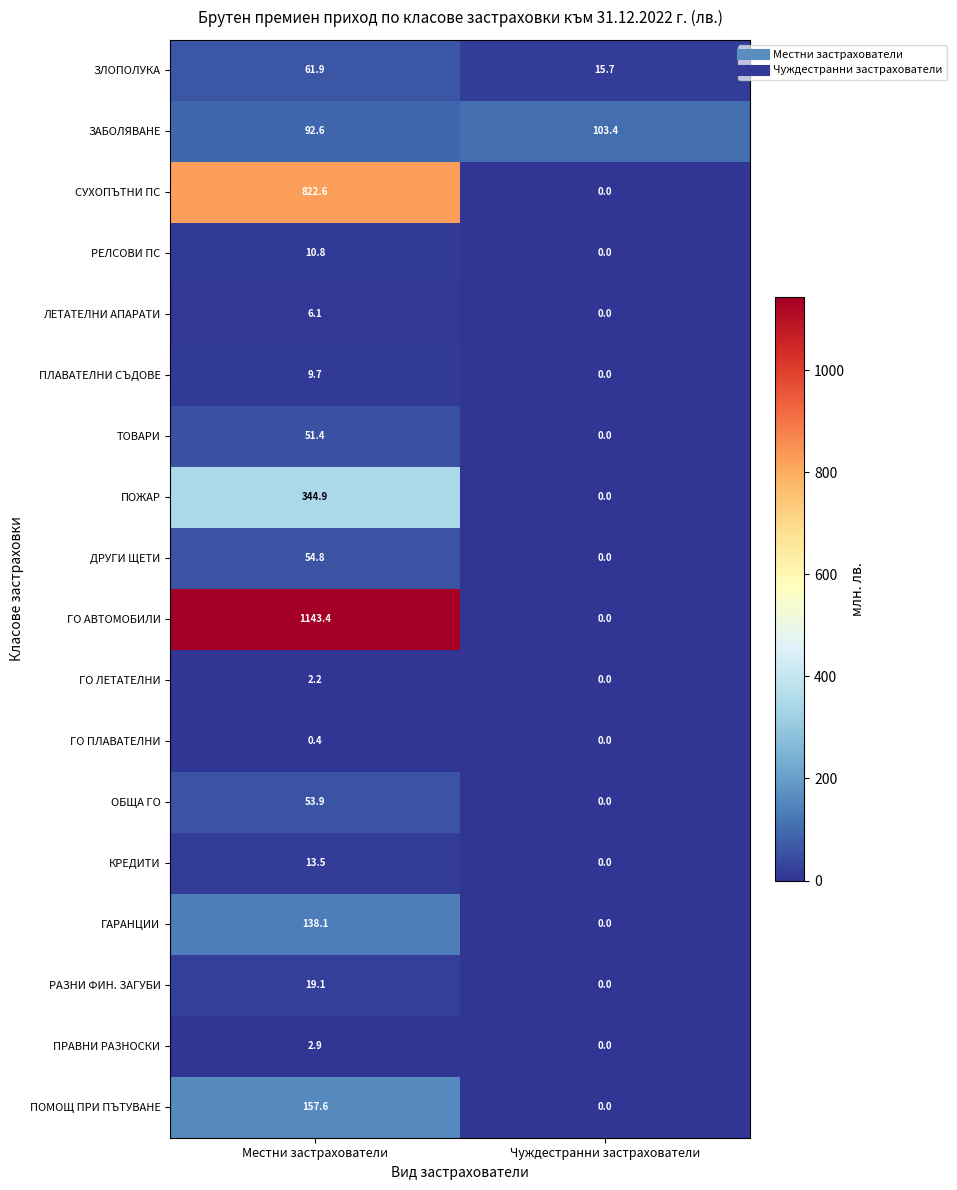

What is the total value across all series at Местни застрахователи?

2985.9